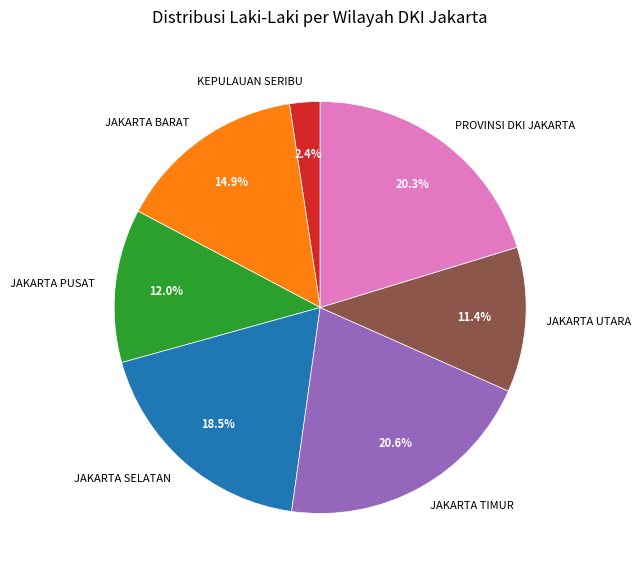

Approximately how many times larger is the value at PROVINSI DKI JAKARTA compared to JAKARTA PUSAT?

1.7